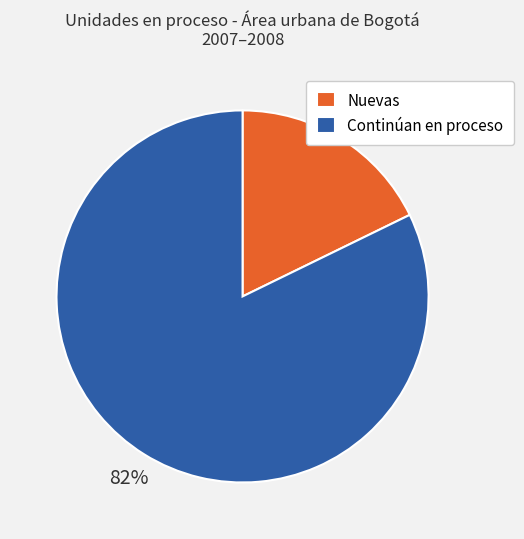

Does Continúan en proceso account for over 50% of the chart?

Yes